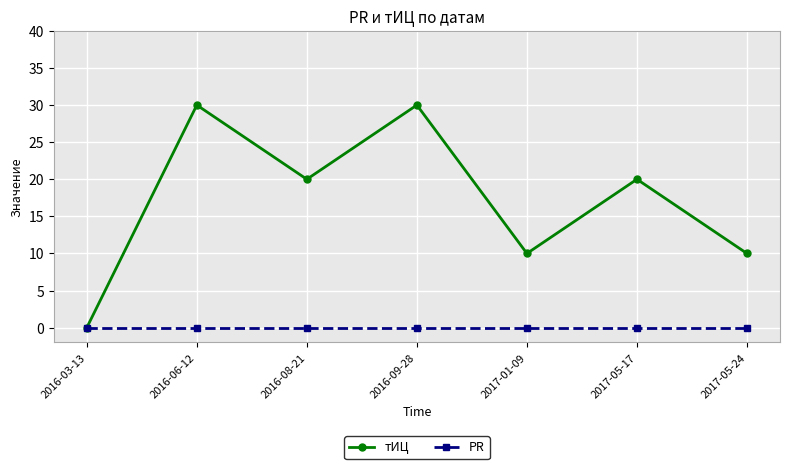

Does the chart display data point markers on the line(s)?

Yes